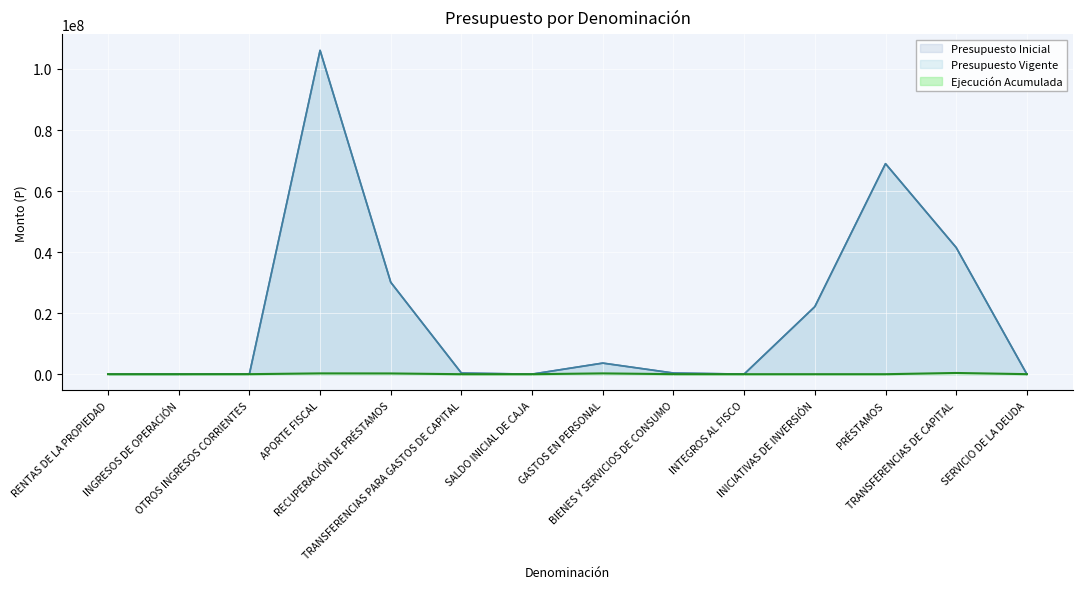

Which category has the lowest value in the Presupuesto Vigente series?

SERVICIO DE LA DEUDA